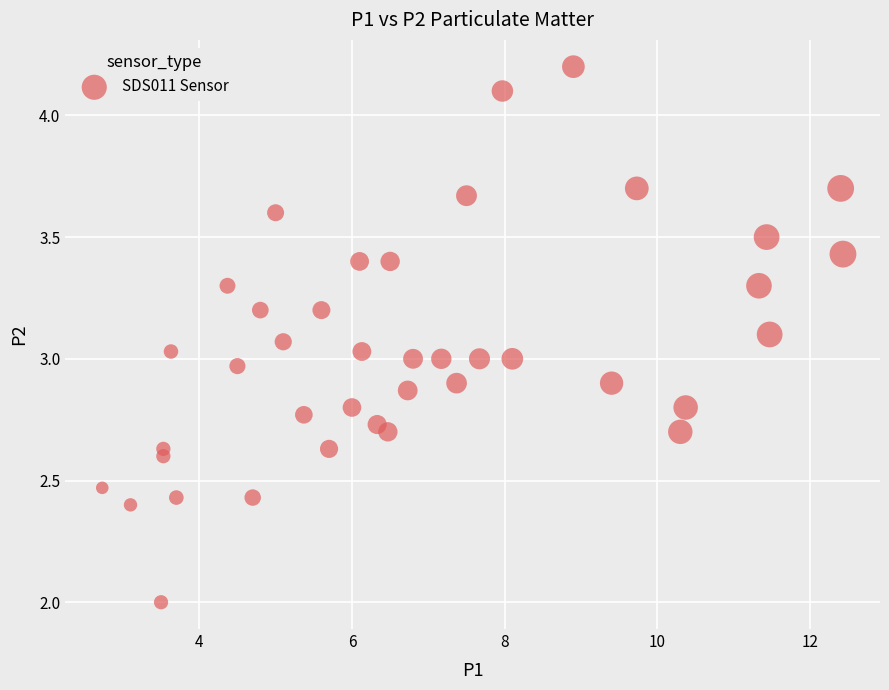

What is the range of Y values (max minus min)?

2.2